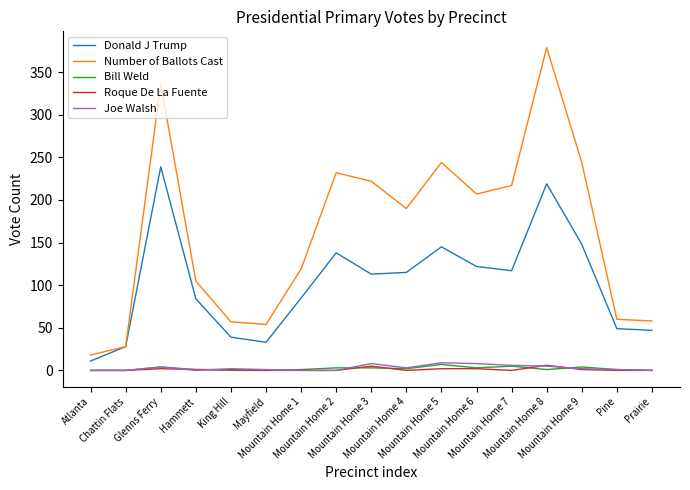

True or false: Donald J Trump and Roque De La Fuente cross at least once.

False